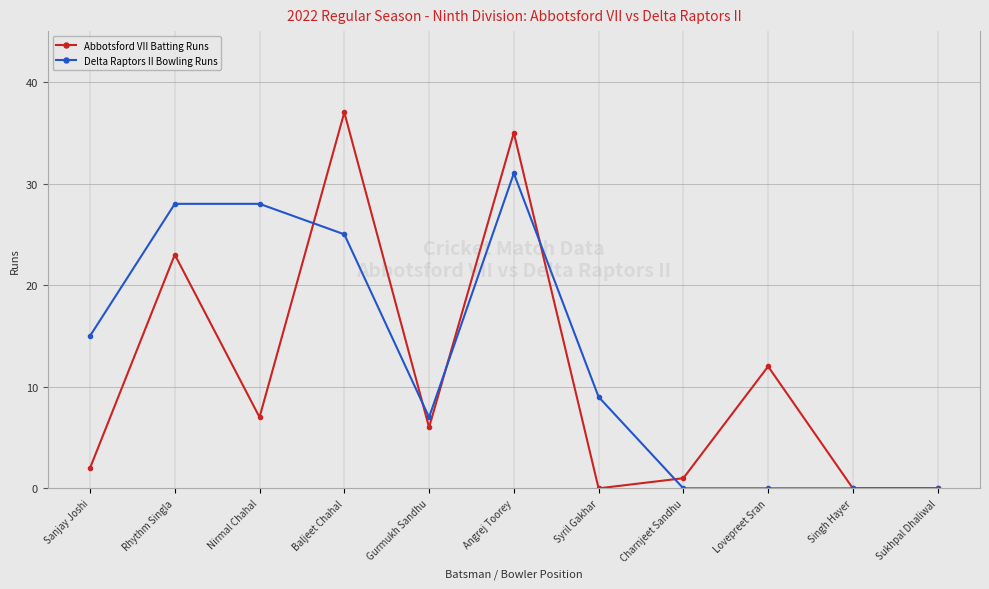

How many data points does each series have?

11